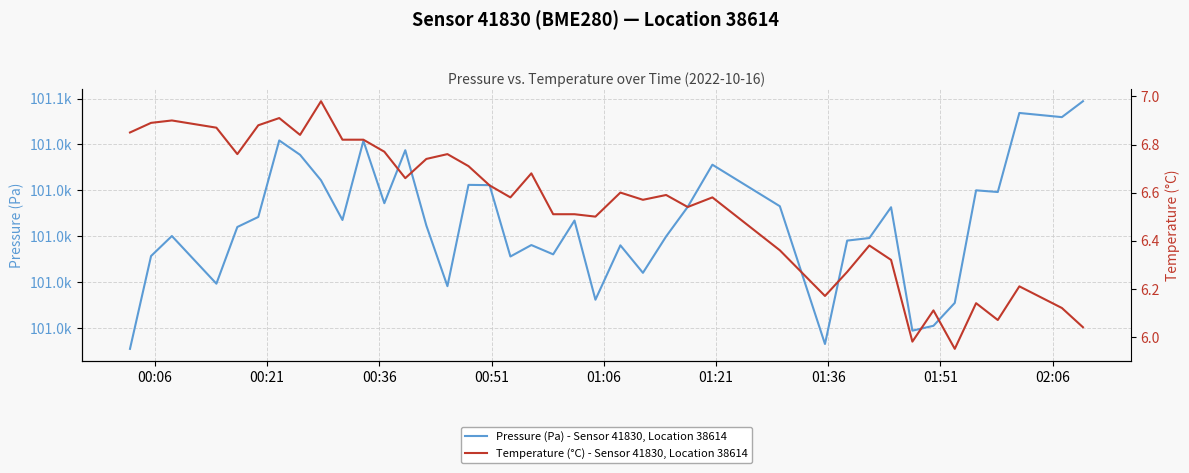

How many interior local peaks does the Pressure (Pa) - Sensor 41830, Location 38614 series have?

12